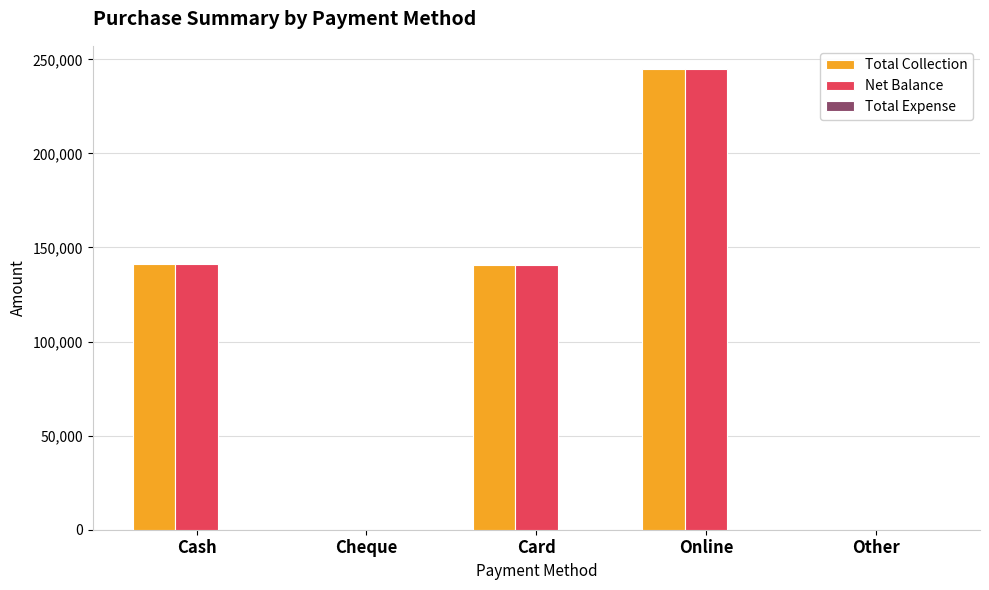

True or false: Net Balance has a value of -112296.7 at Cheque.

False